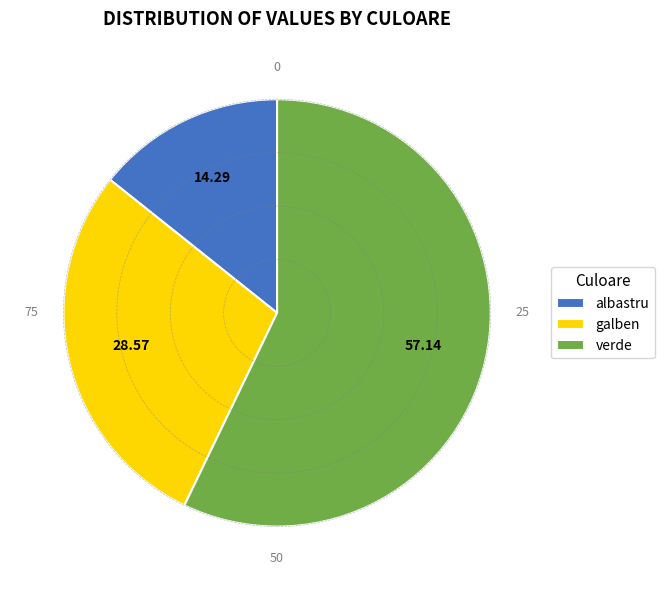

Approximately how many times larger is the value at albastru compared to galben?

0.5